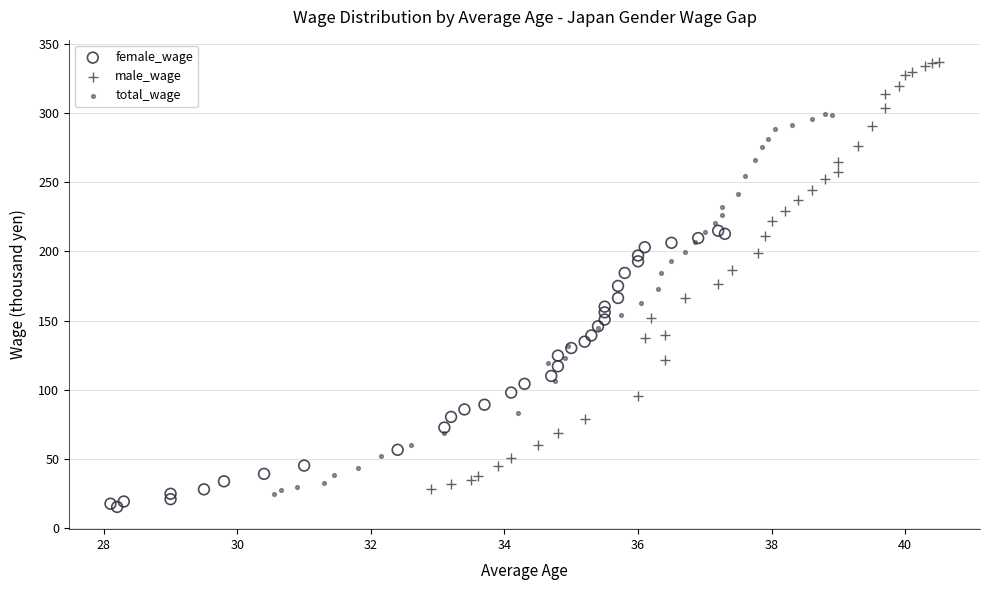

Which series contains the highest Y value?

male_wage